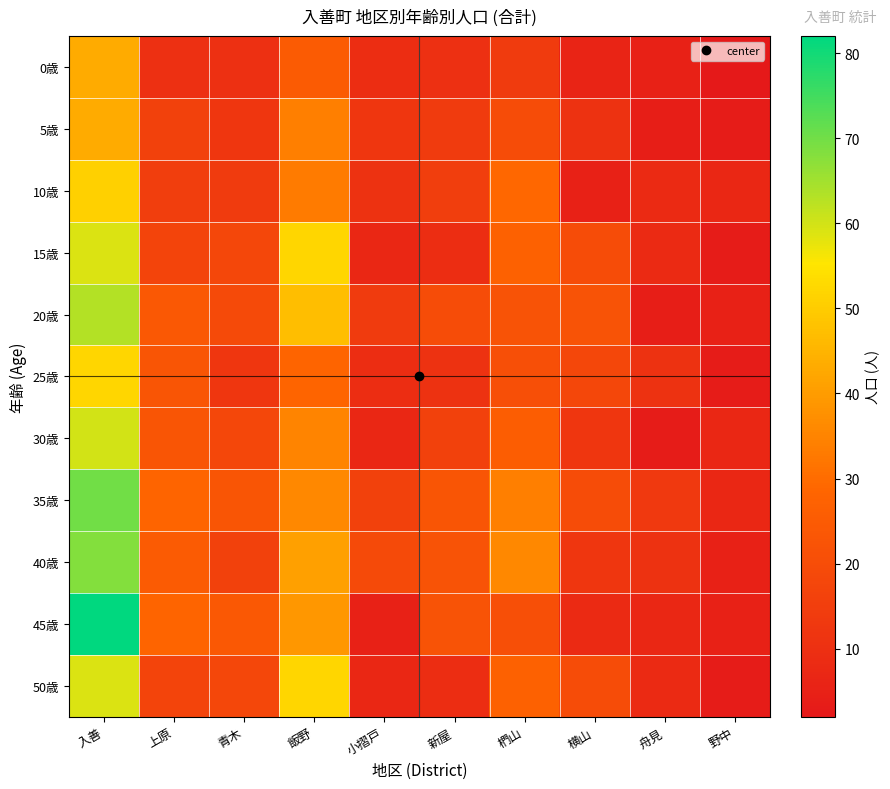

Which category has the lowest value across all series?

野中